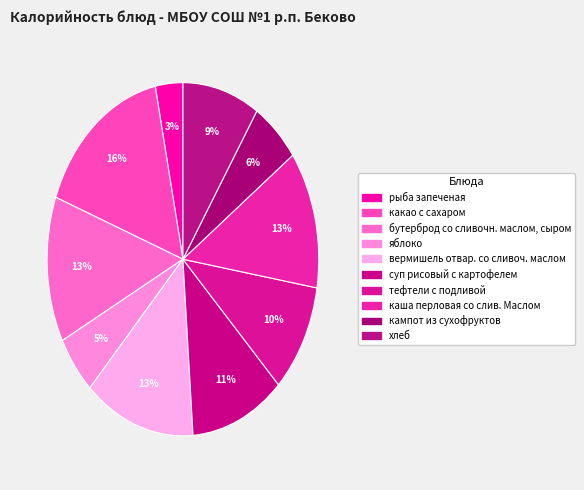

How many slices are in this pie chart?

10